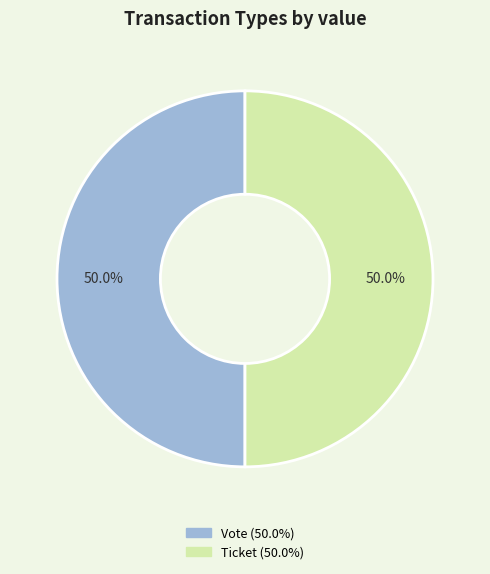

What is the ratio of the value at Ticket to the value at Vote?

1.0